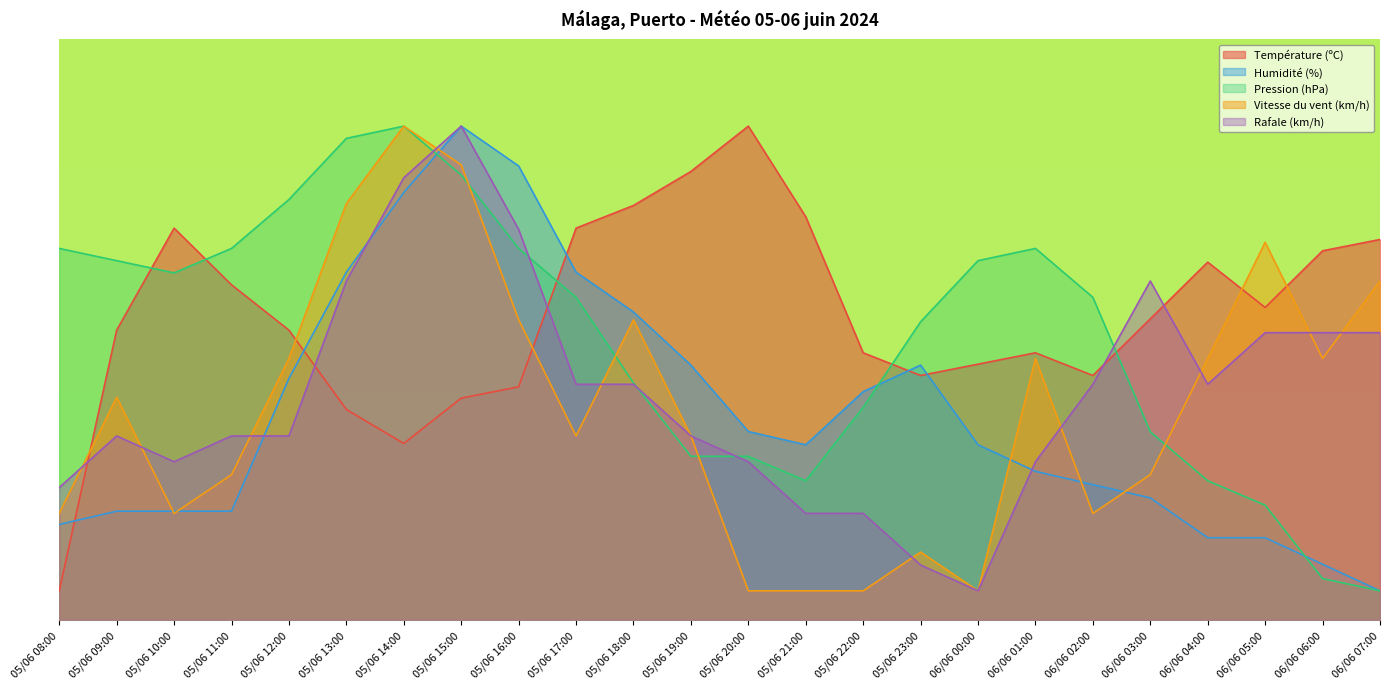

How many interior local valleys does the Rafale (km/h) series have?

3